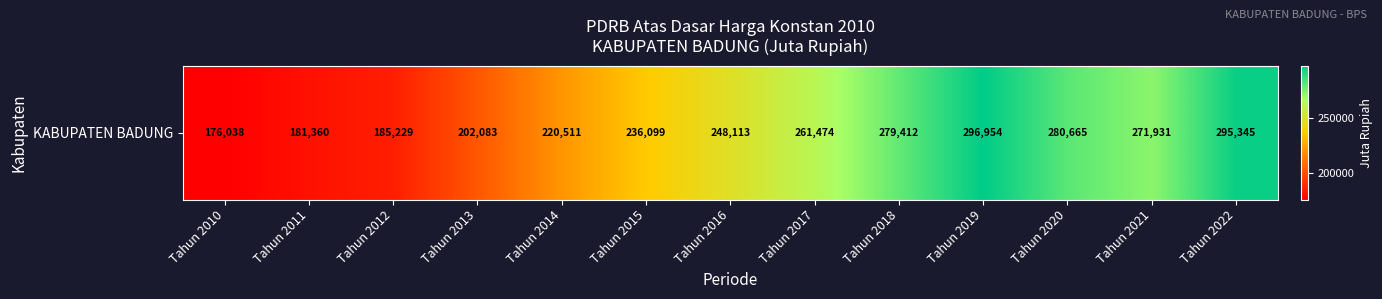

The chart shows a value of 176037.6 at Tahun 2010. True or false?

True